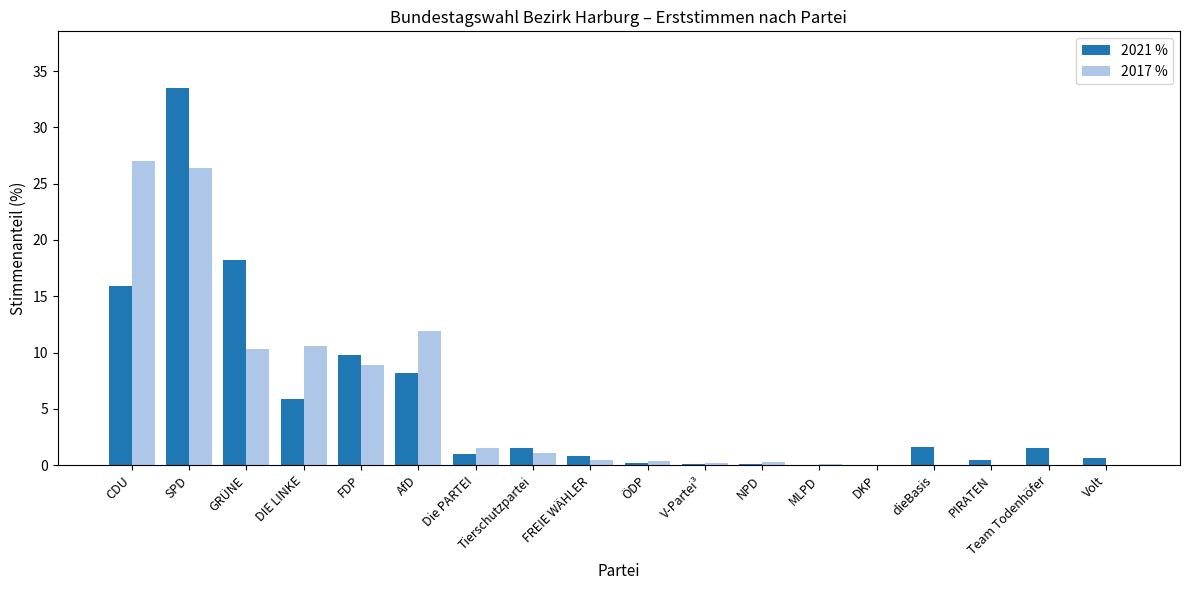

How many groups of bars are there?

18